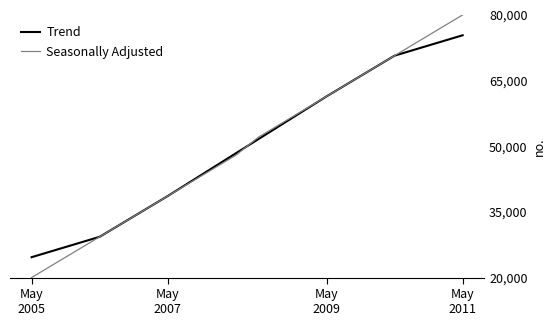

Which series has the widest spread of values?

Seasonally Adjusted